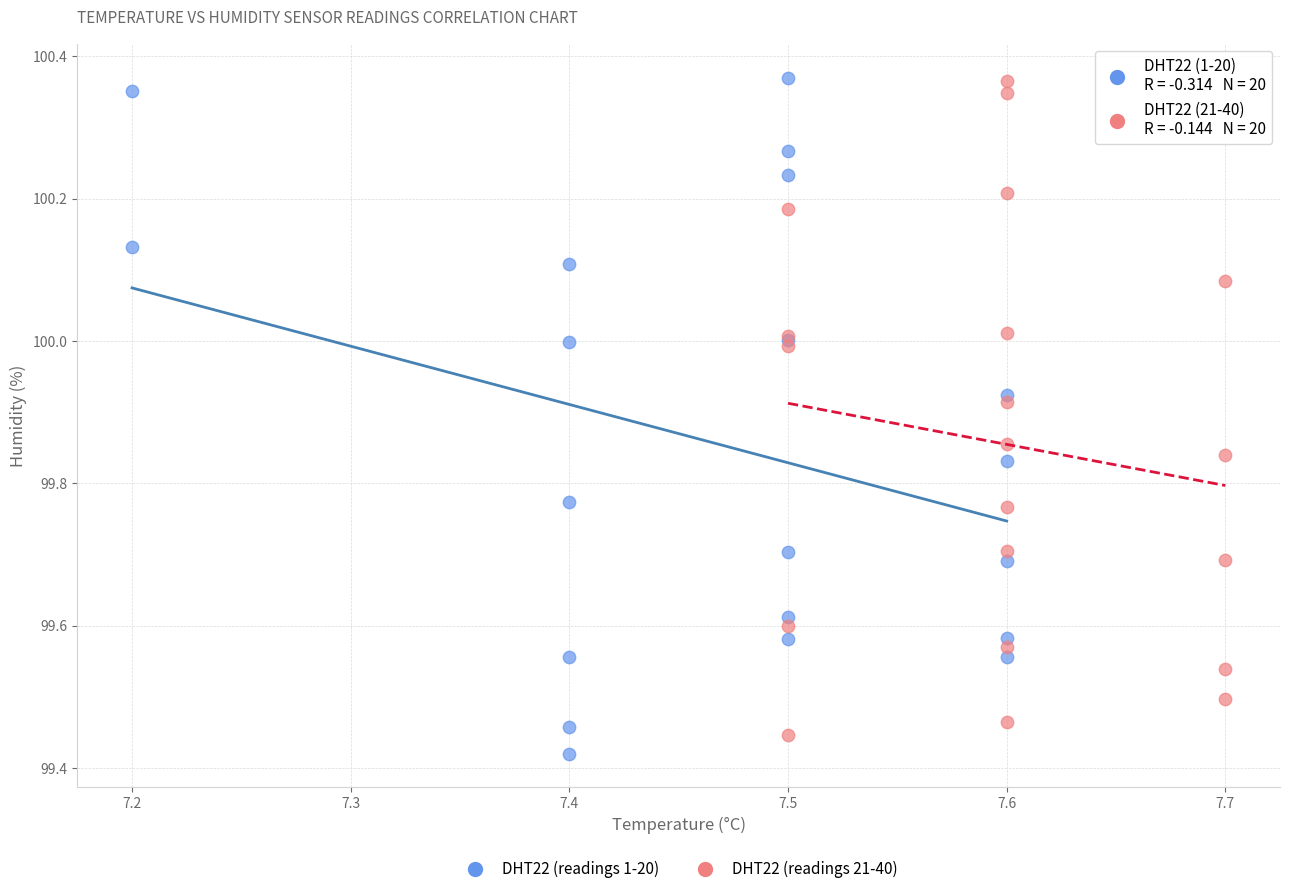

What are all the series names shown in the legend?

DHT22 (readings 1-20), DHT22 (readings 21-40)